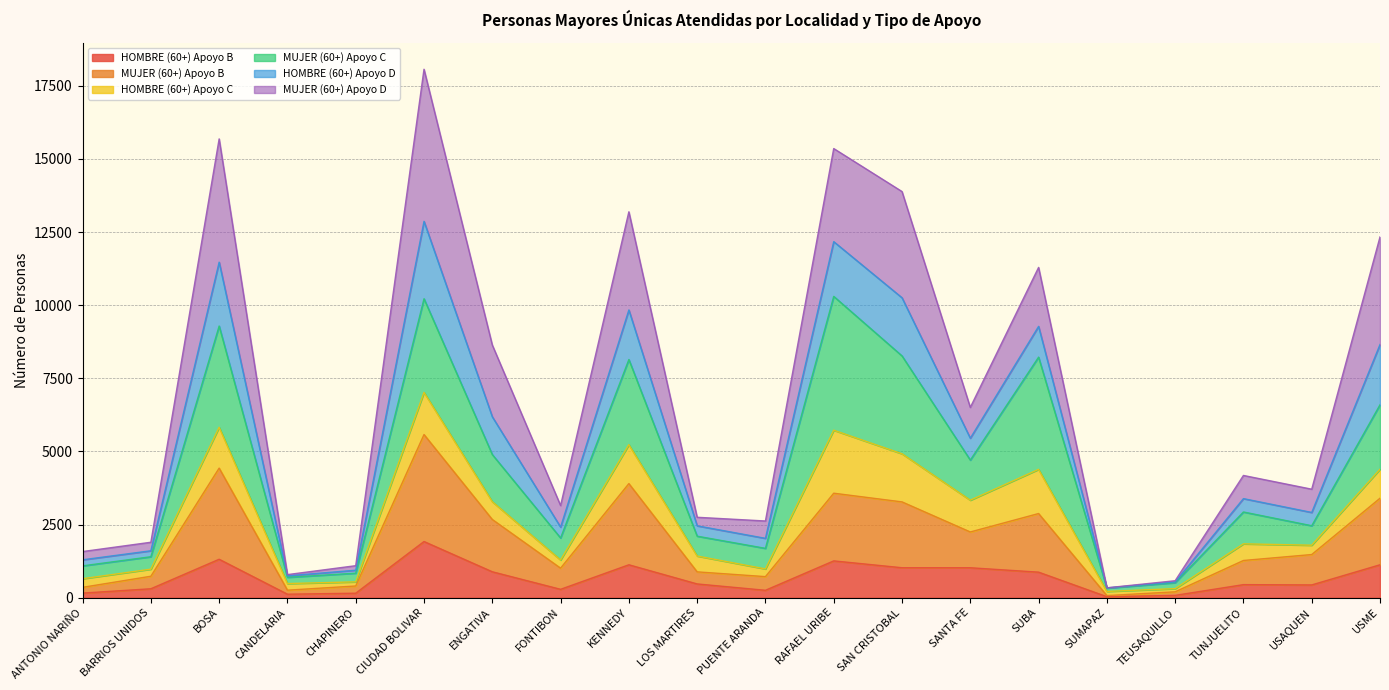

At which category does MUJER (60+) Apoyo B reach its first local peak?

BOSA